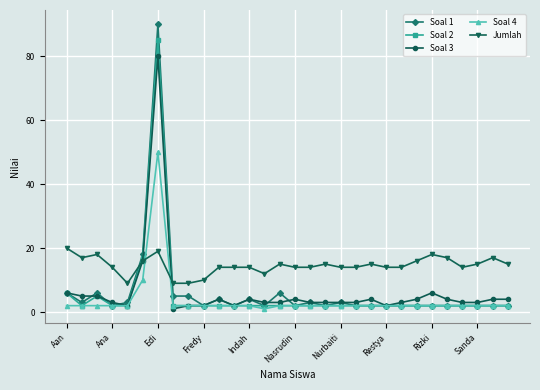

What are all the series names shown in the legend?

Soal 1, Soal 2, Soal 3, Soal 4, Jumlah